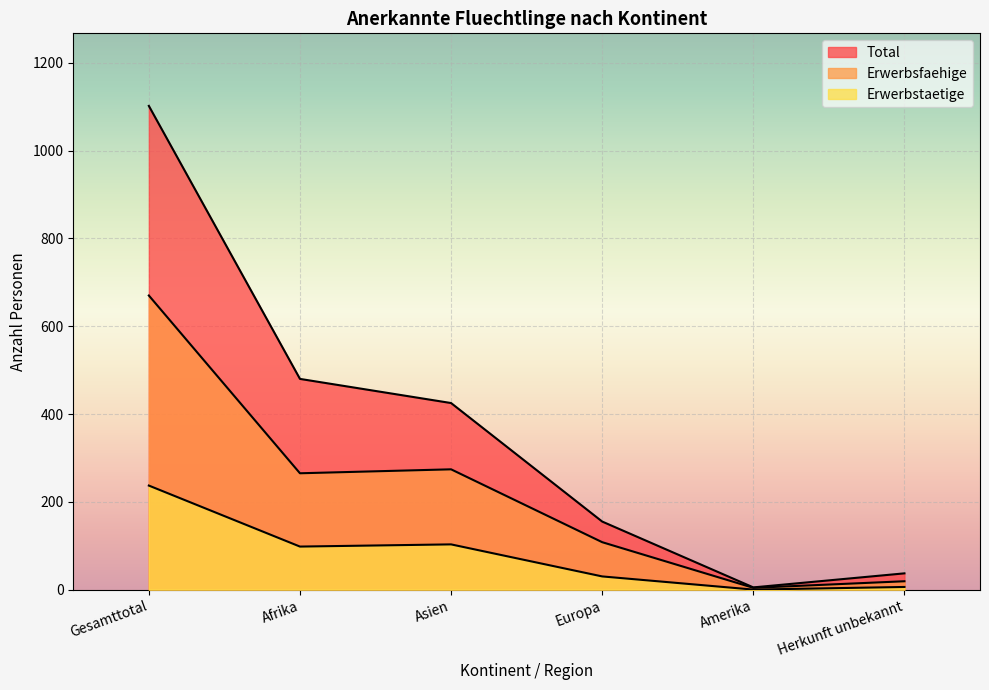

In Erwerbsfaehige, how many points are higher than both neighbors (excluding endpoints)?

1